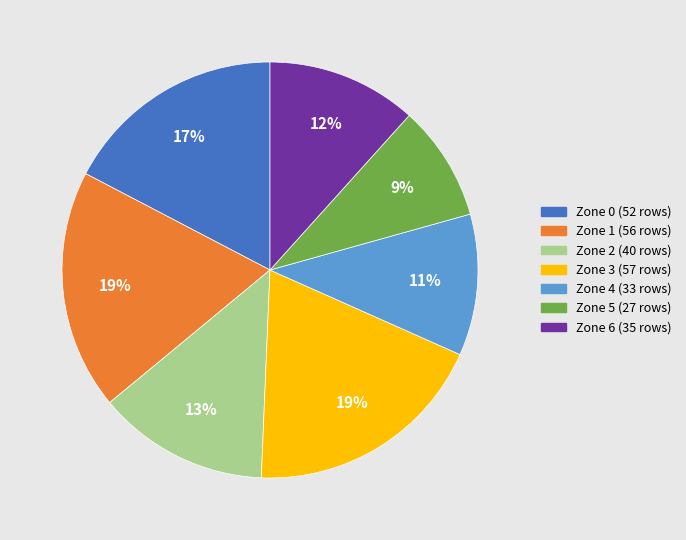

To the nearest percent, what is the combined percentage of Zone 3 and Zone 4?

30%